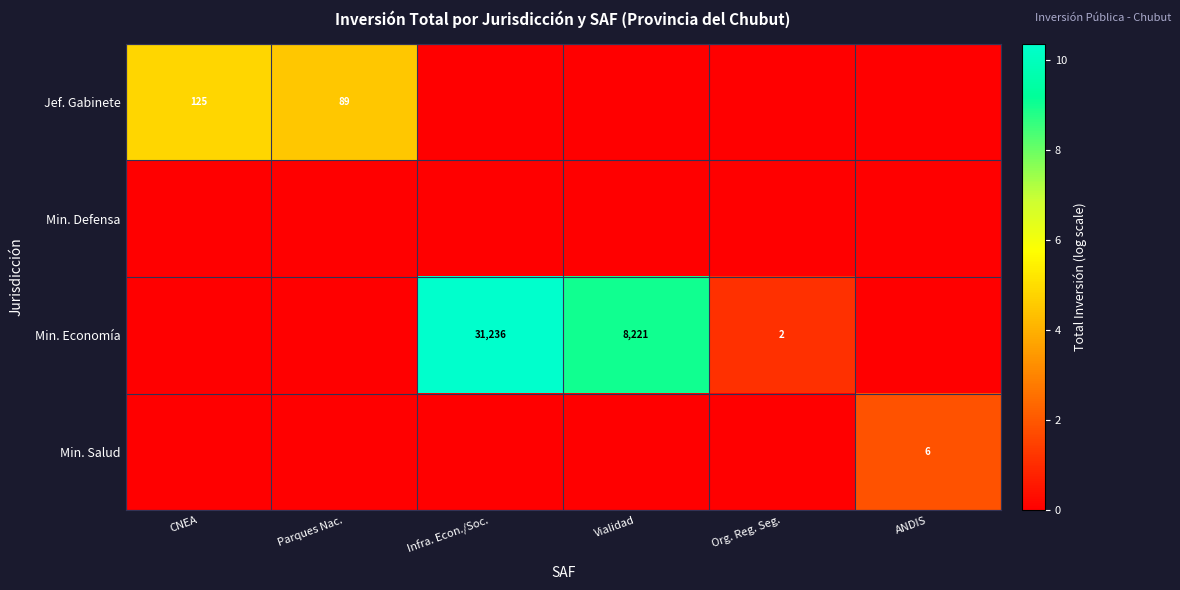

Is it true that Min. Economía equals 1 at Org. Reg. Seg.?

False